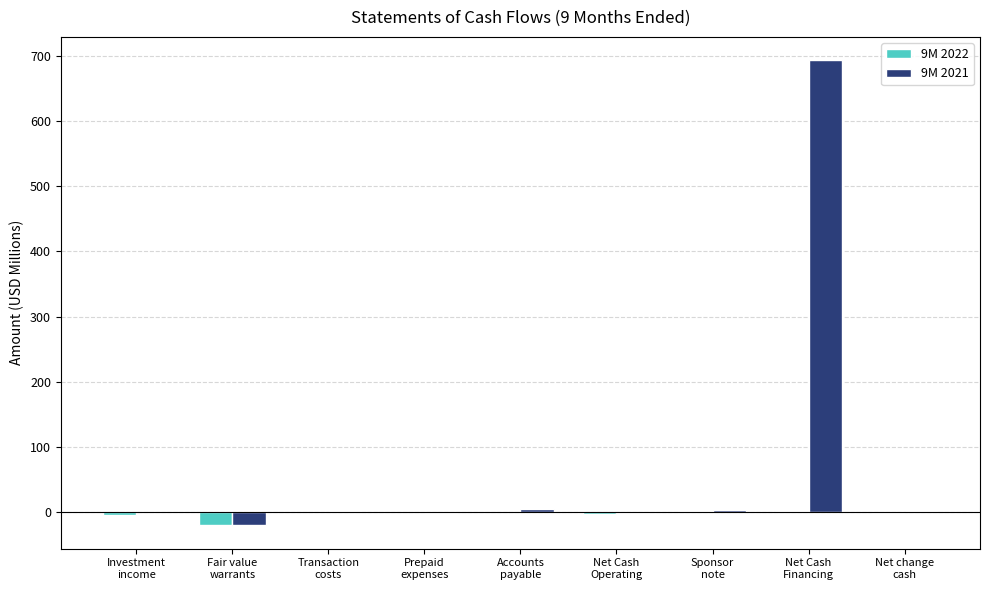

How many distinct data groups are displayed?

2